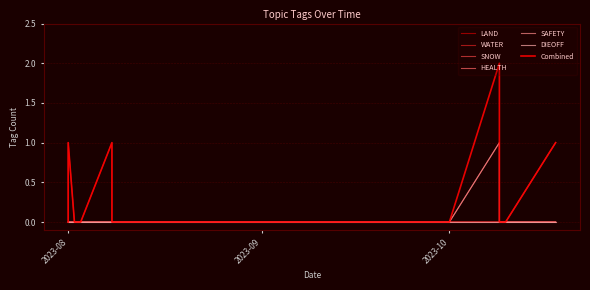

Count the number of categories in the chart.

15